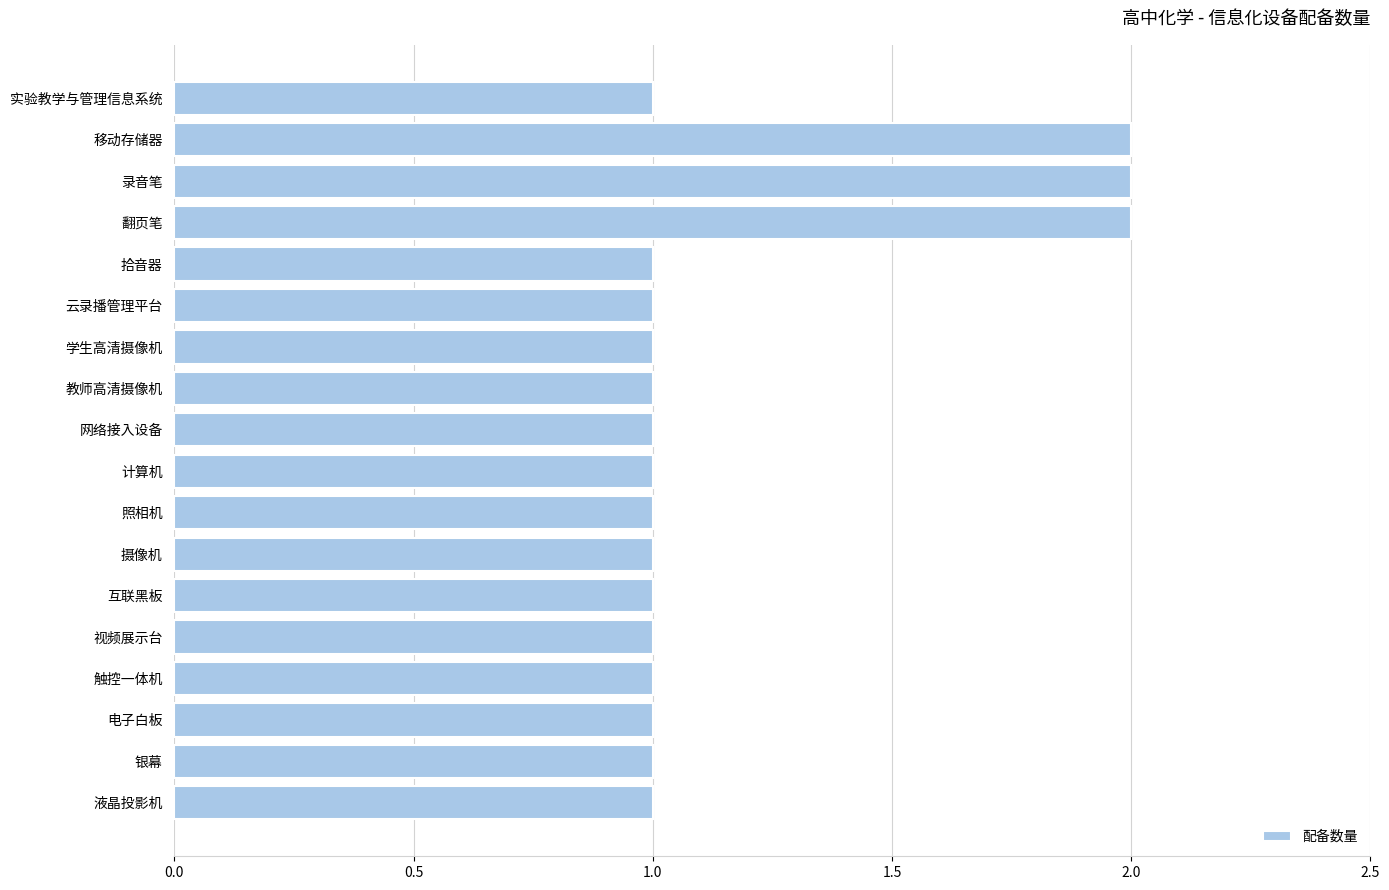

Approximately how many times larger is the value at 翻页笔 compared to 云录播管理平台?

2.0